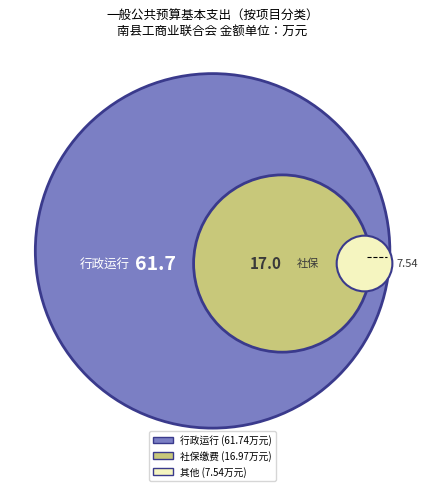

Which slice is the largest?

行政运行